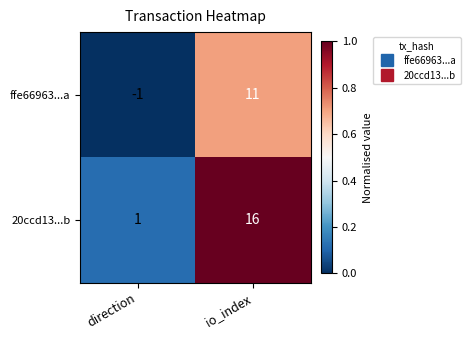

What is the total value across all series at direction?

0